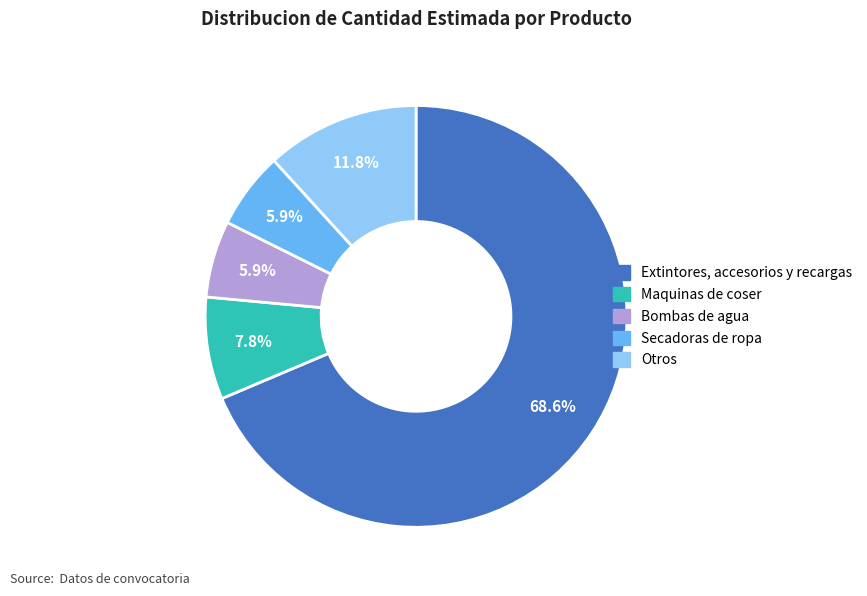

Is there a majority slice in this chart?

Yes